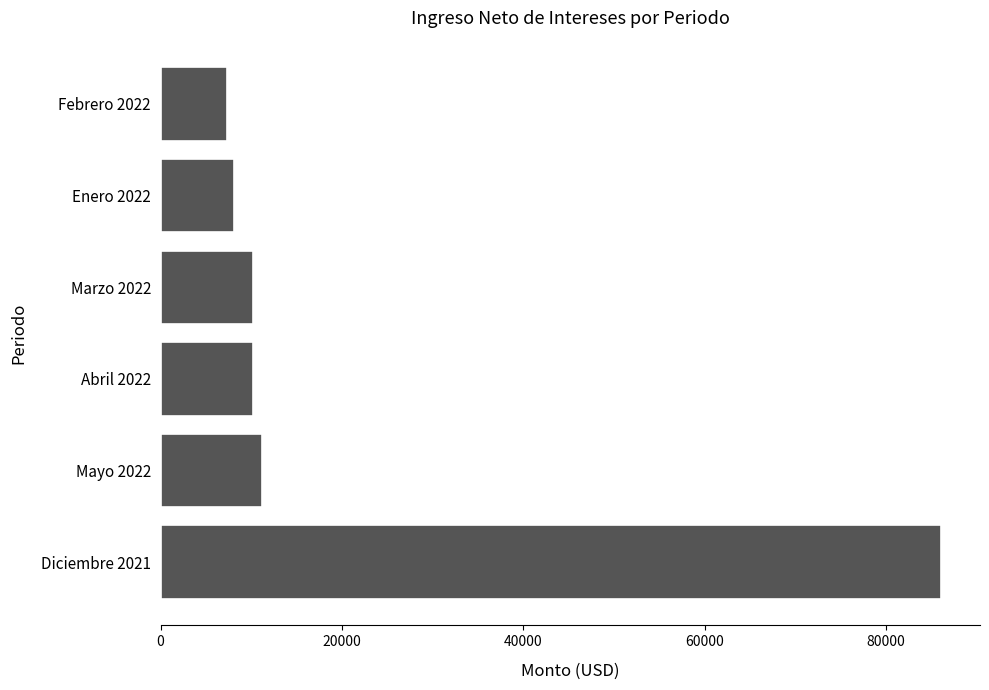

What is the sum of the values at Mayo 2022 and Enero 2022?

19314.2